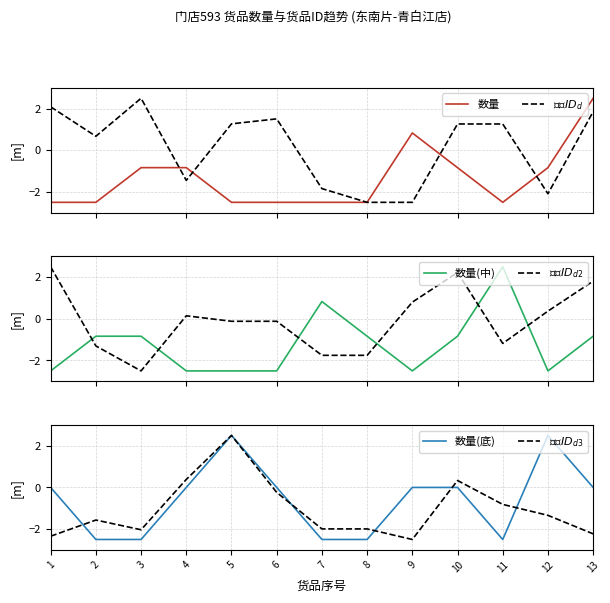

Is it true that $货品ID_{d2}$ equals 2.5 at 1?

True